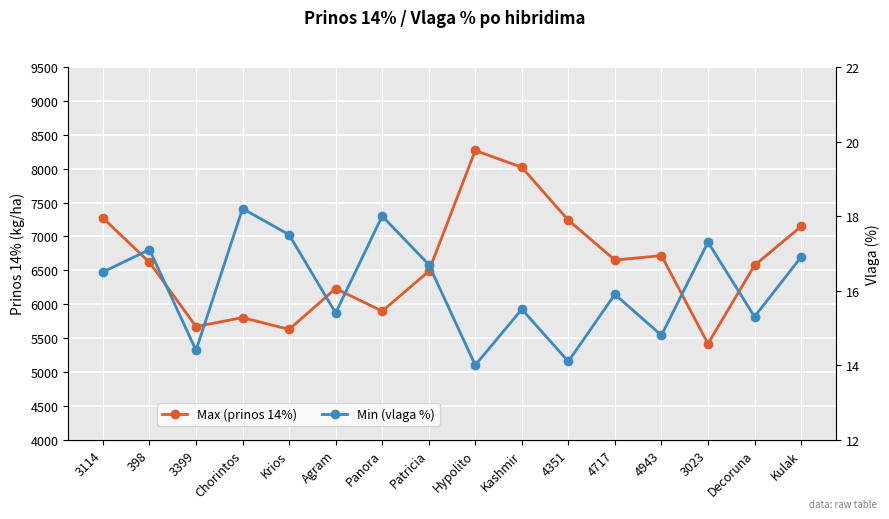

Rank the series by their average value, from lowest to highest.

Min (vlaga %), Max (prinos 14%)